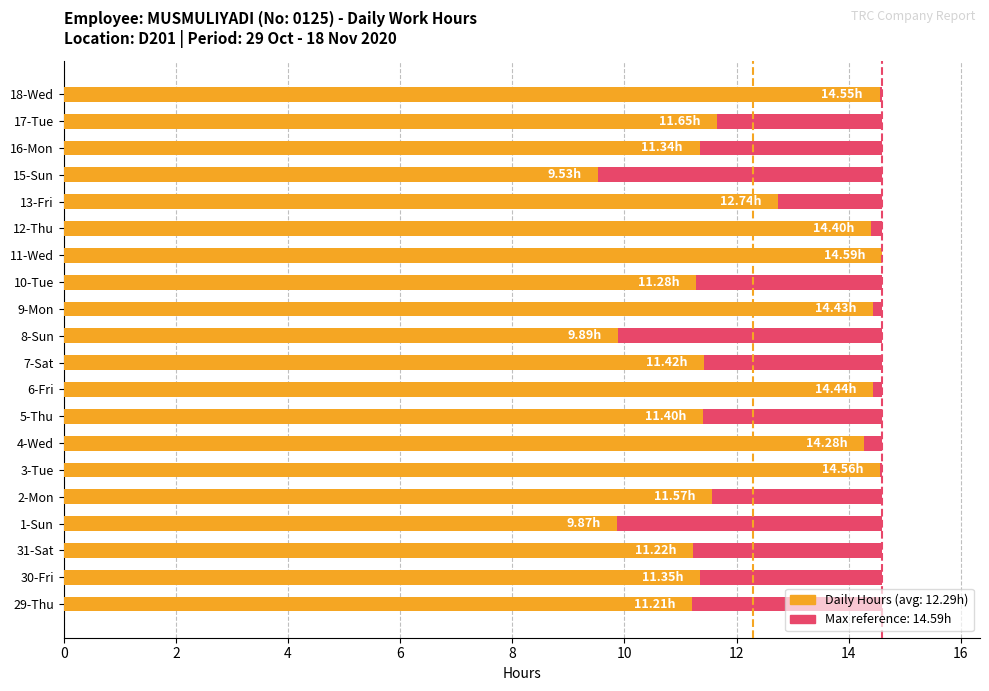

Is it true that Maximum (daily max ref) equals 0.4 at 13?

False